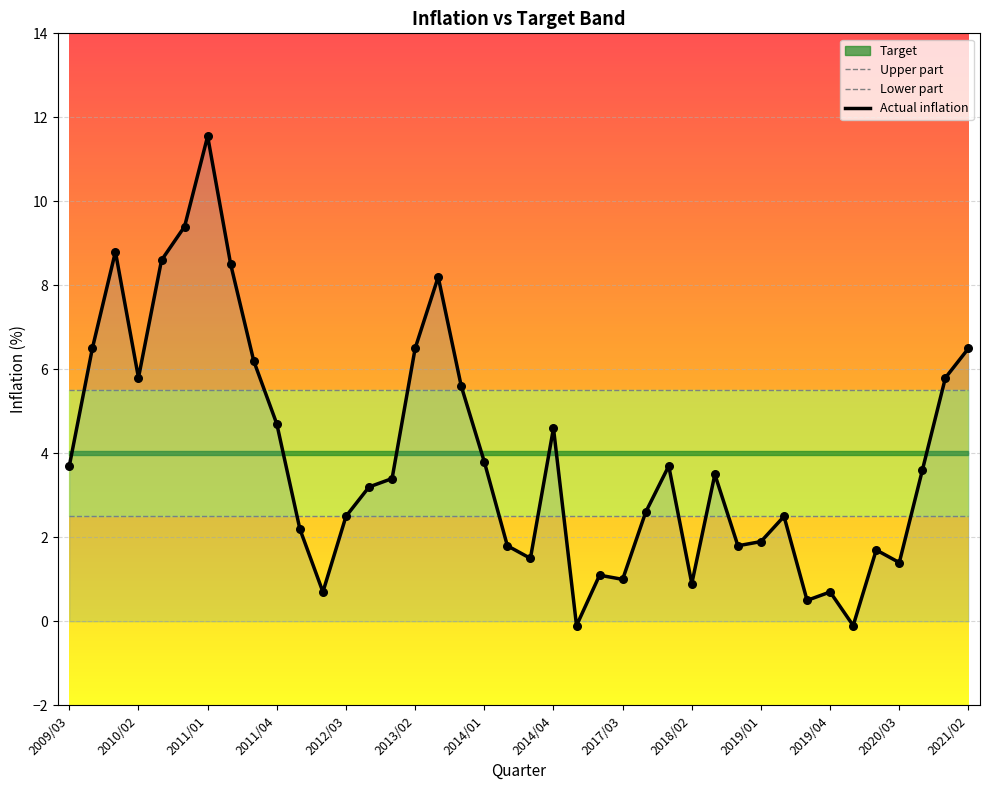

Which series has the widest spread of Y values?

Actual inflation